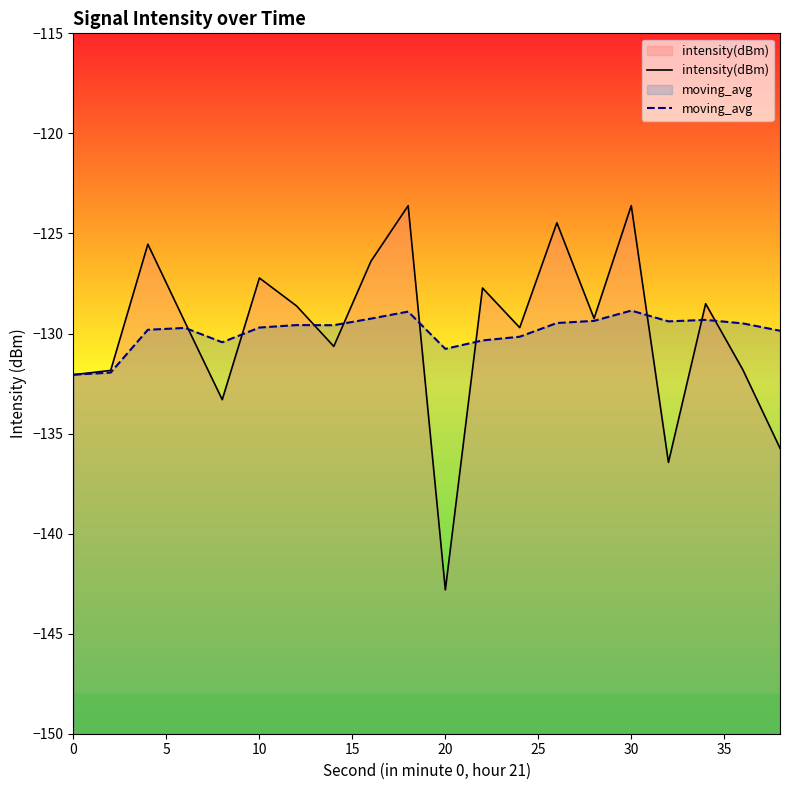

What is the maximum value shown in the chart?

-123.6